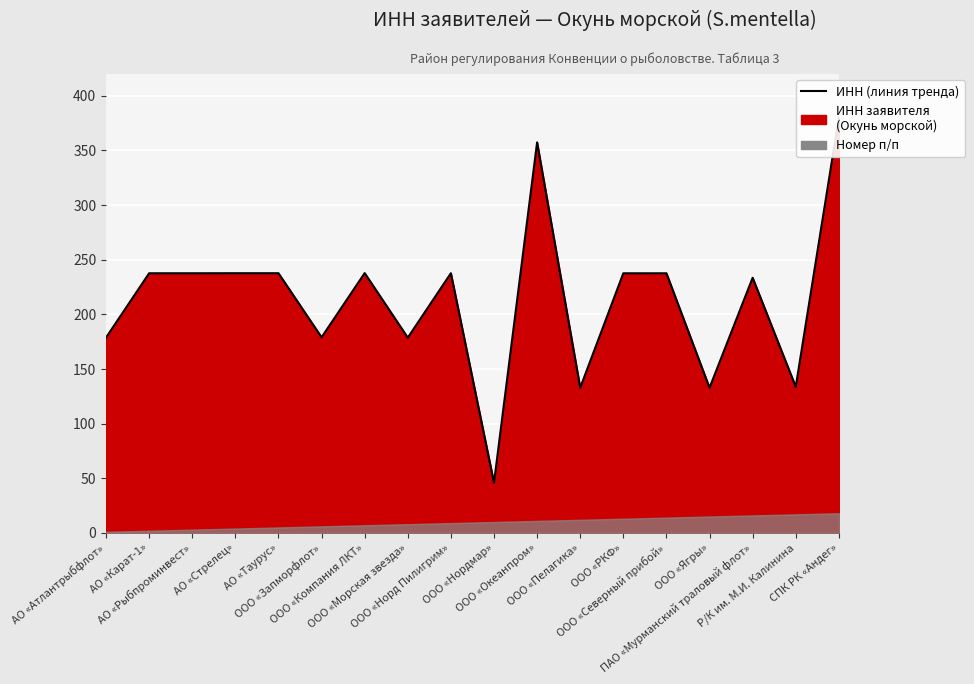

What value does the data have at СПК РК «Андег»?

380.0